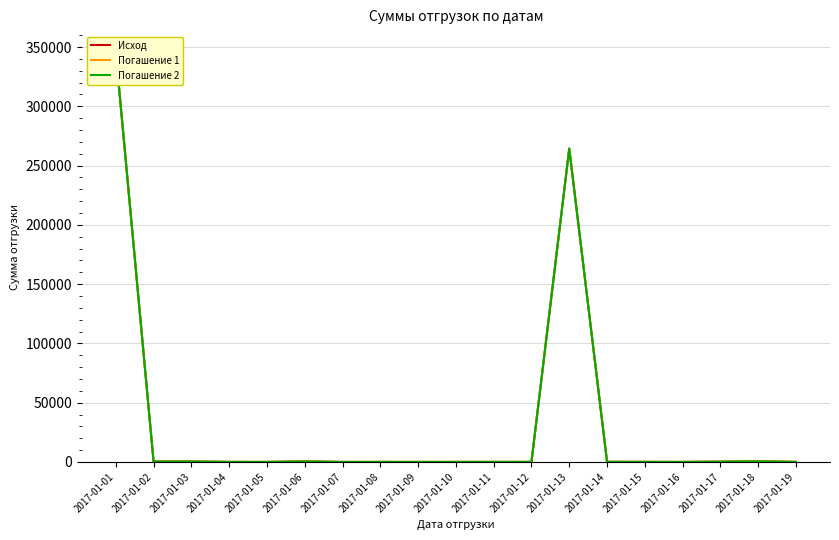

Reading left to right, transcribe all the data shown in this chart.

Исход: 345346	346	346	34	6	436	3	23	5	23	42	35	264373	73	57	4	223	525	25
Погашение 1: 345346	346	346	34	6	436	3	23	5	23	42	35	264373	73	57	4	223	525	25
Погашение 2: 345346	346	346	34	6	436	3	23	5	23	42	35	264373	73	57	4	223	525	25